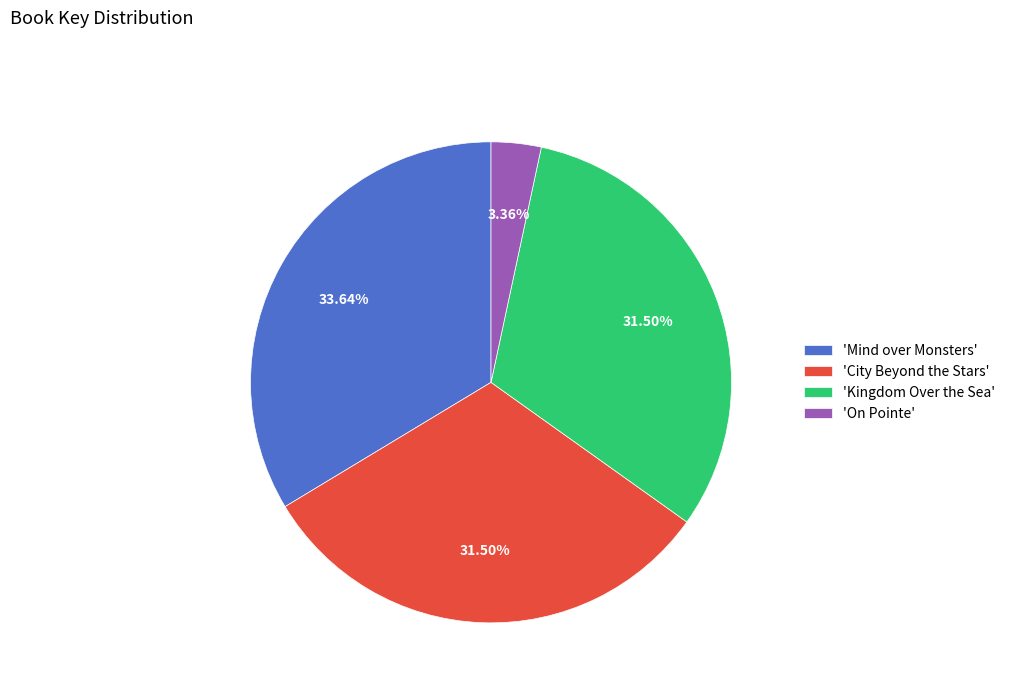

To the nearest percent, what is the average slice percentage?

25%